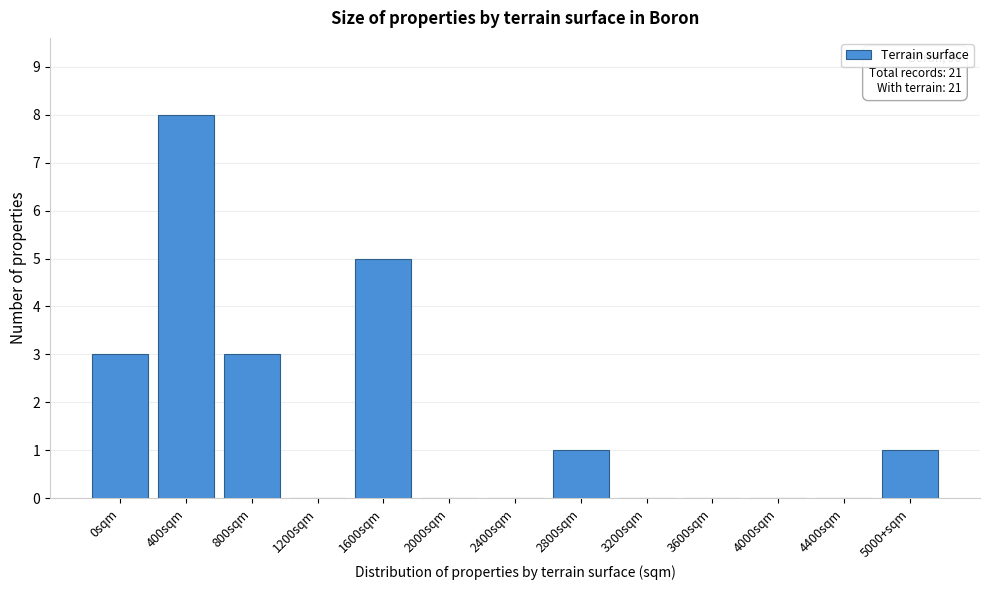

Reading left to right, what are all the values shown in this chart?

0sqm=3	400sqm=8	800sqm=3	1200sqm=0	1600sqm=5	2000sqm=0	2400sqm=0	2800sqm=1	3200sqm=0	3600sqm=0	4000sqm=0	4400sqm=0	5000+sqm=1